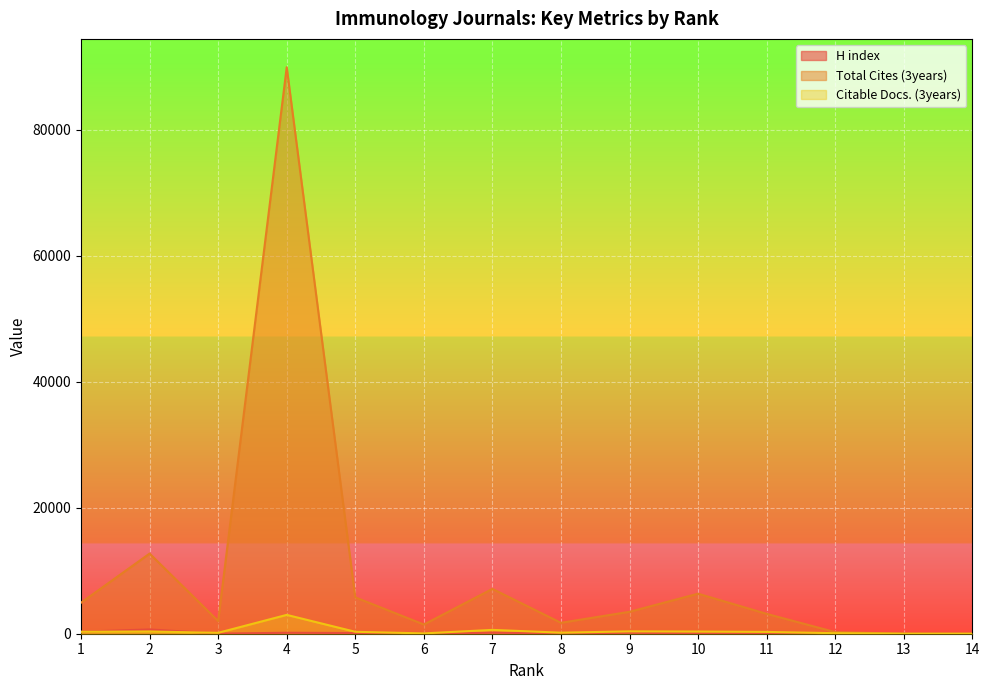

Is the value of H index at 3 greater than the value of Total Cites (3years) at 3?

No